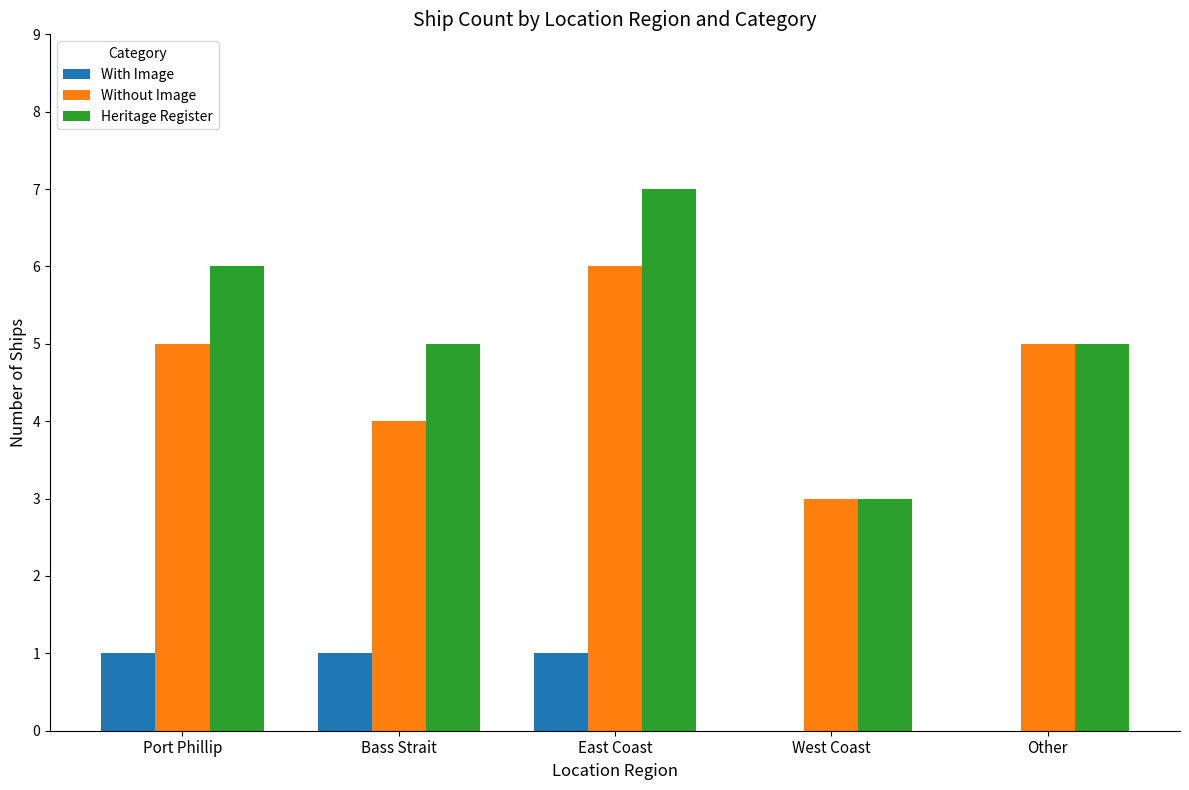

Which series has the largest total across all categories?

Heritage Register